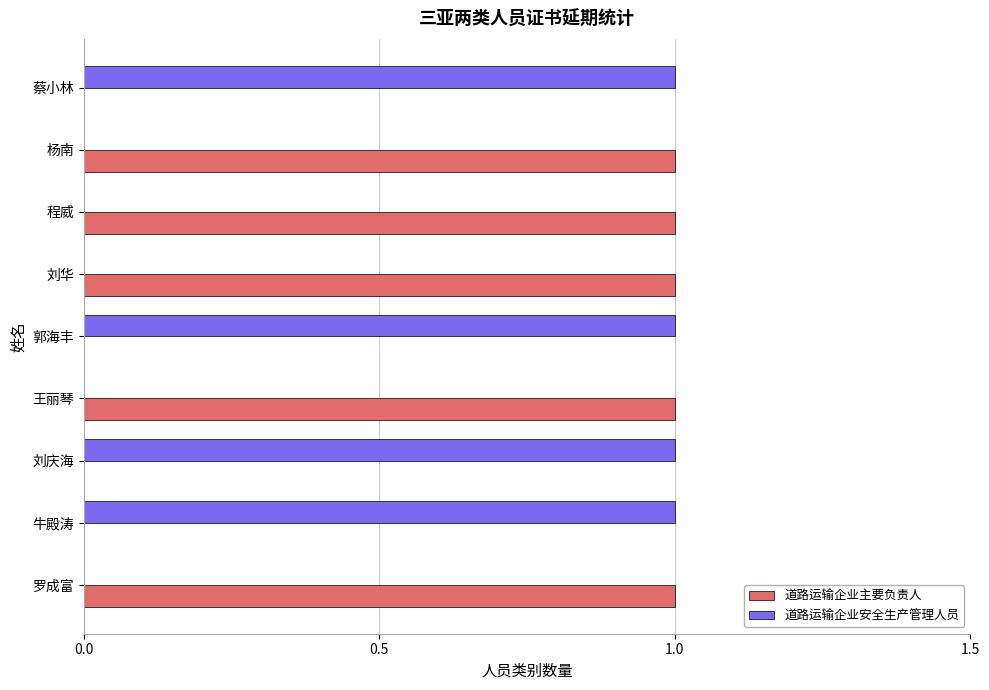

Is it true that 道路运输企业主要负责人 equals 1 at 程威?

True